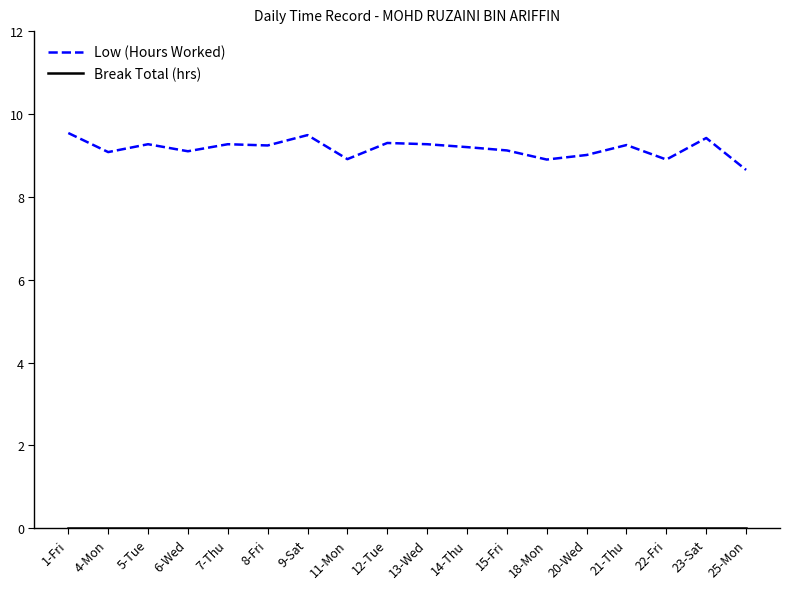

What position from the left is 20-Wed?

14